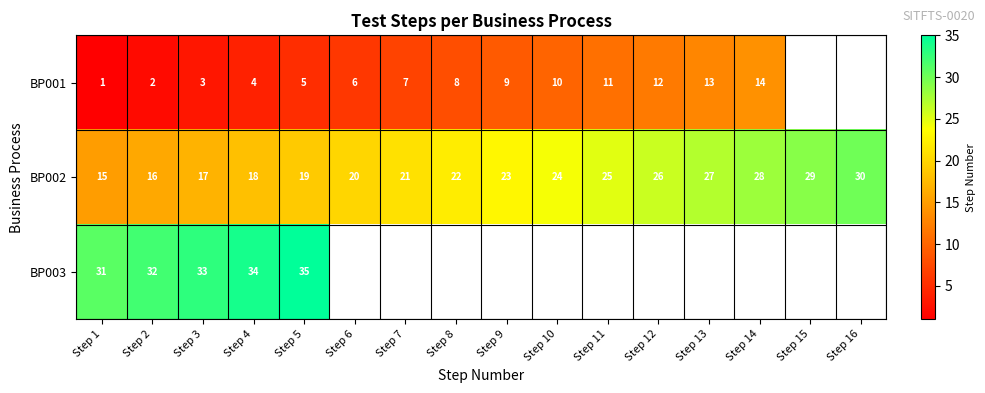

Count the number of data series in this chart.

3